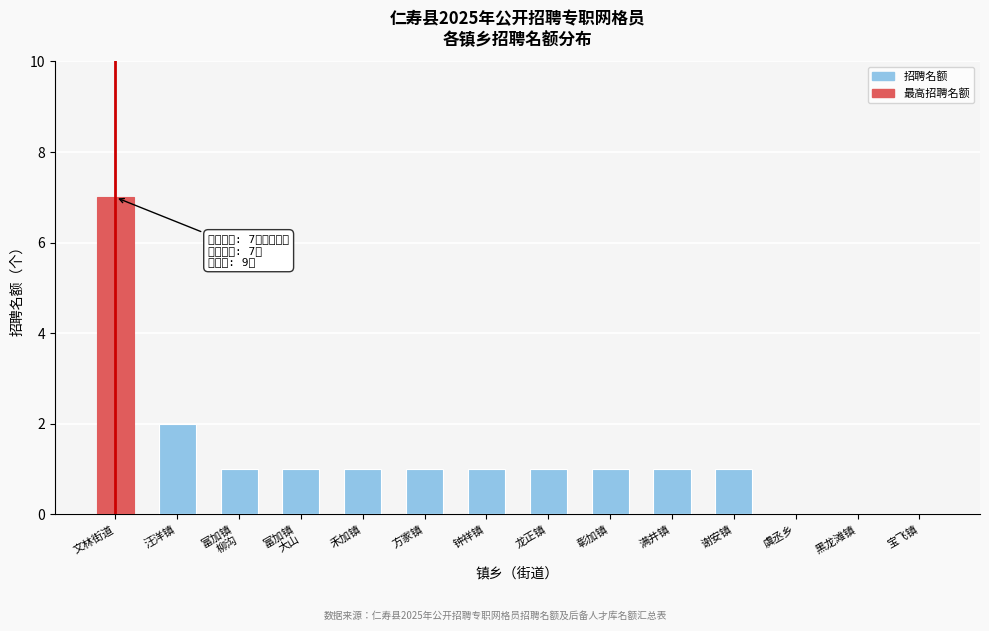

True or false: the data shows 1 at 方家镇.

True